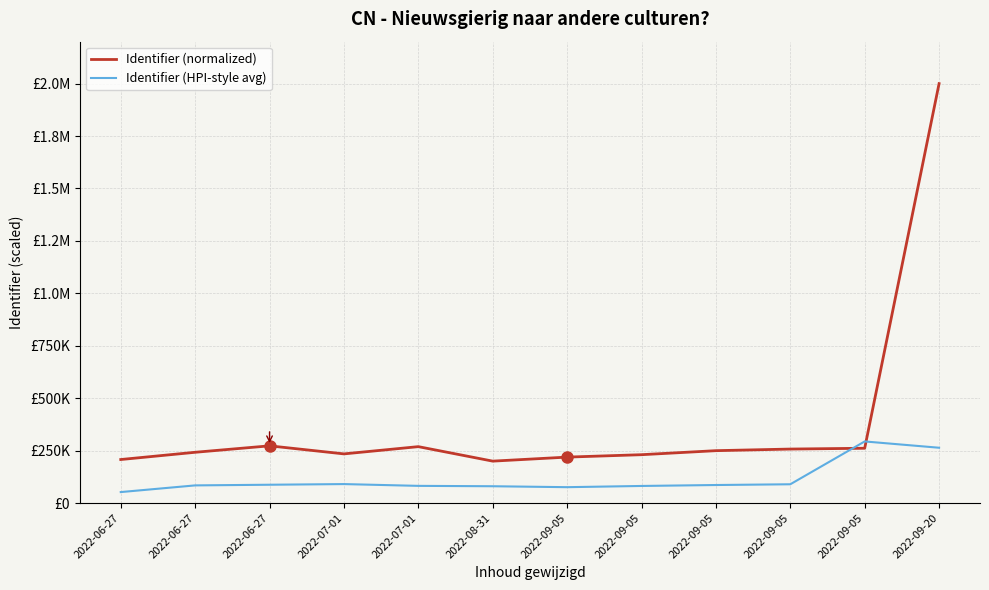

Does the chart display data point markers on the line(s)?

No